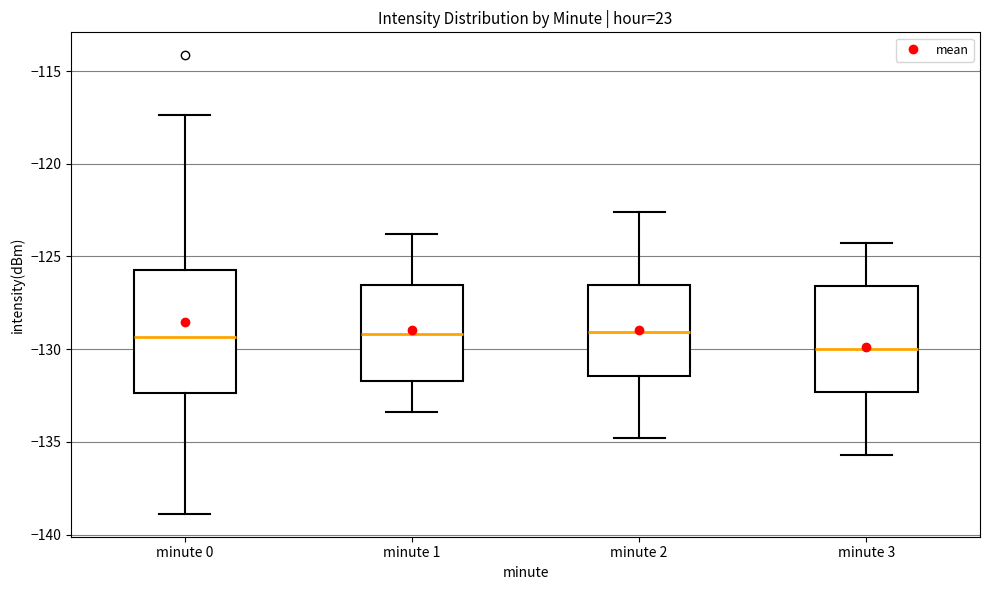

Comparing the boxes themselves (not the whiskers), which one is the tallest?

minute 0